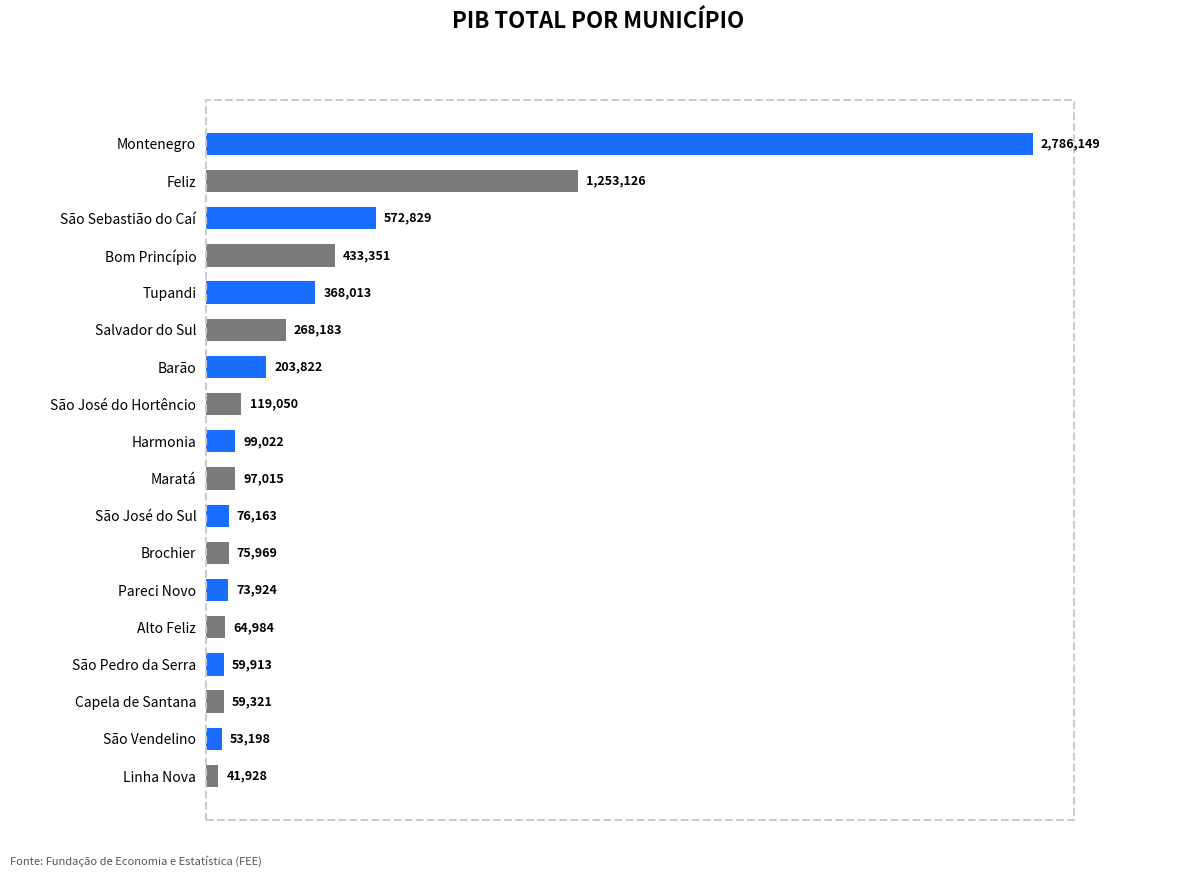

At which label is the value closest to 1414038?

Feliz